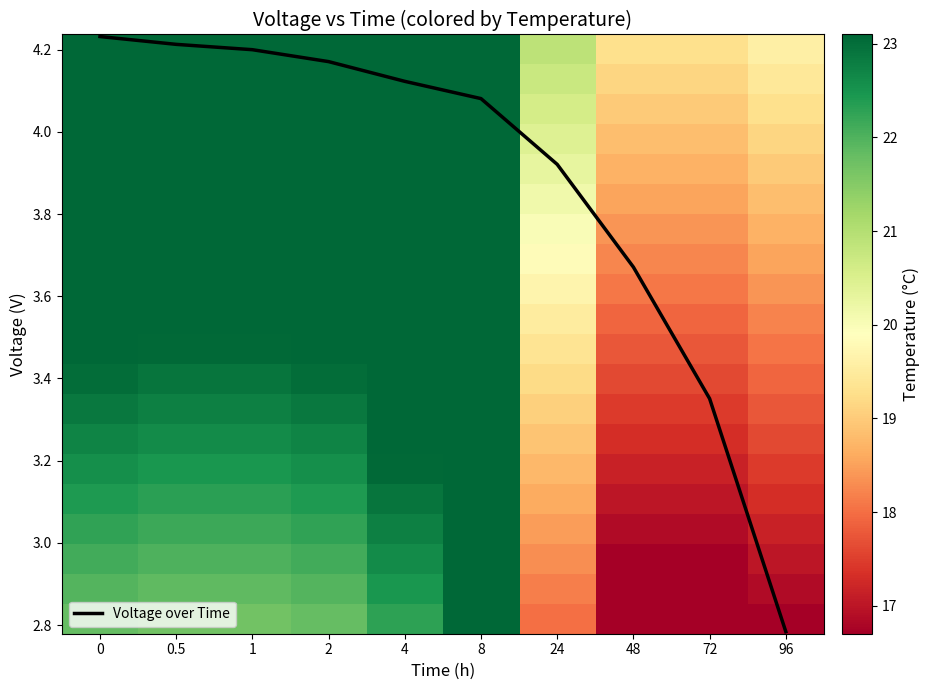

At how many categories does at least one series exceed 2?

10